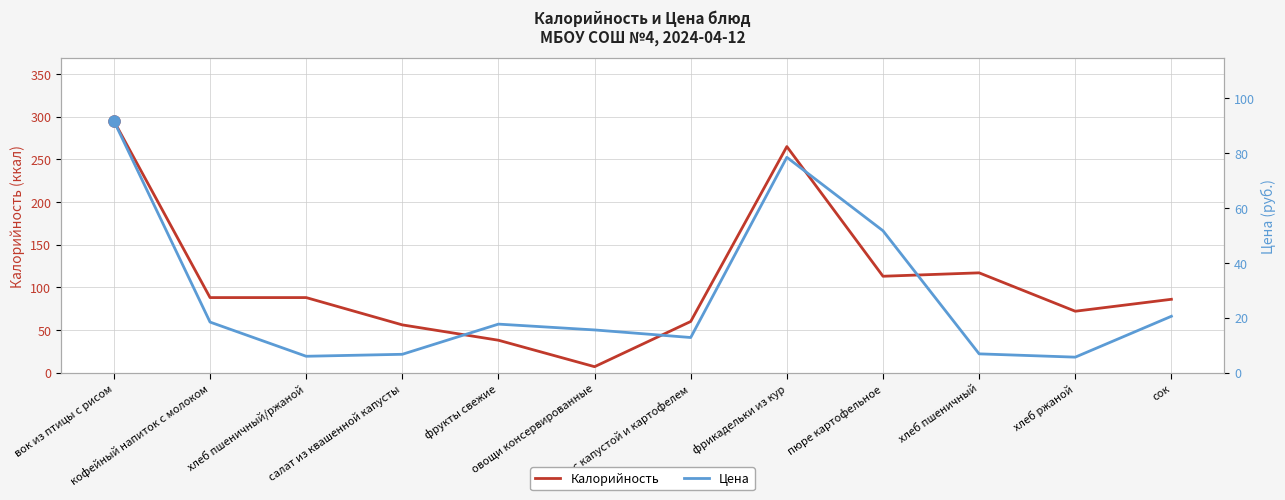

List the series in order of their peak value, lowest first.

Цена, Калорийность